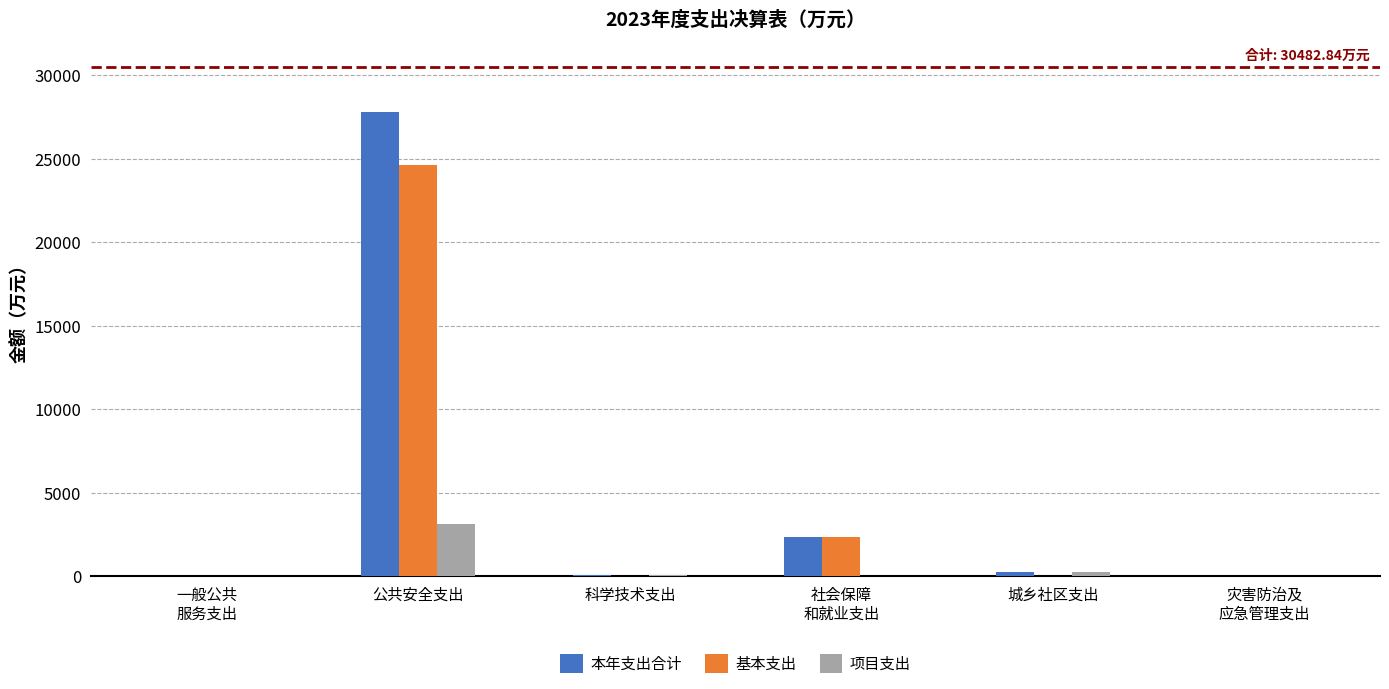

Which label corresponds to the largest value in the chart?

公共安全支出